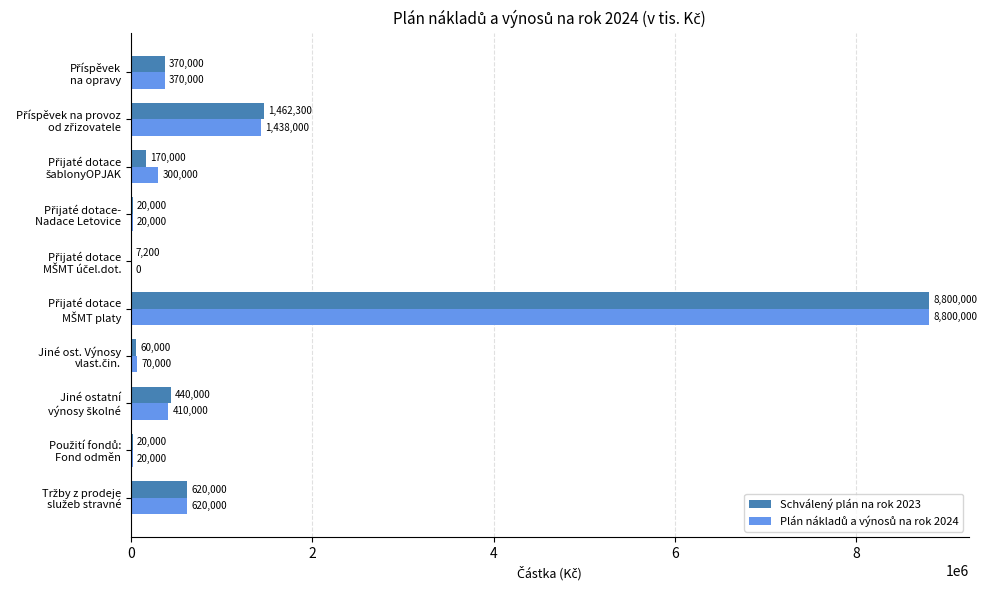

What is the maximum value shown in the chart?

8800000